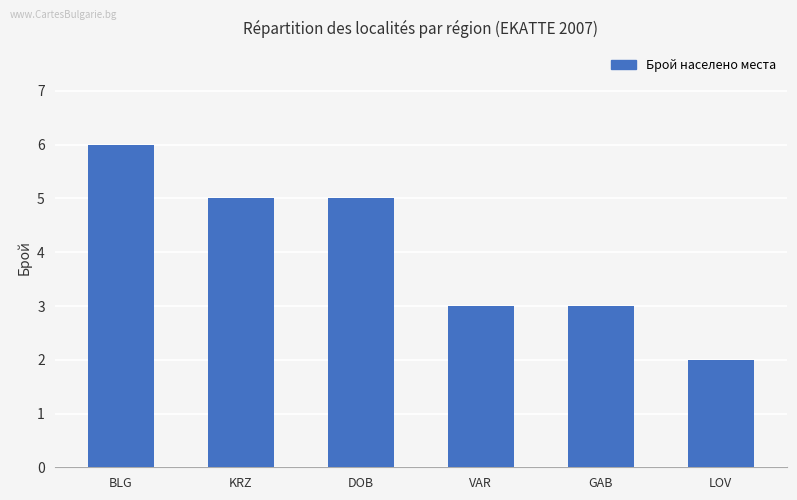

How many bars are there in total?

6